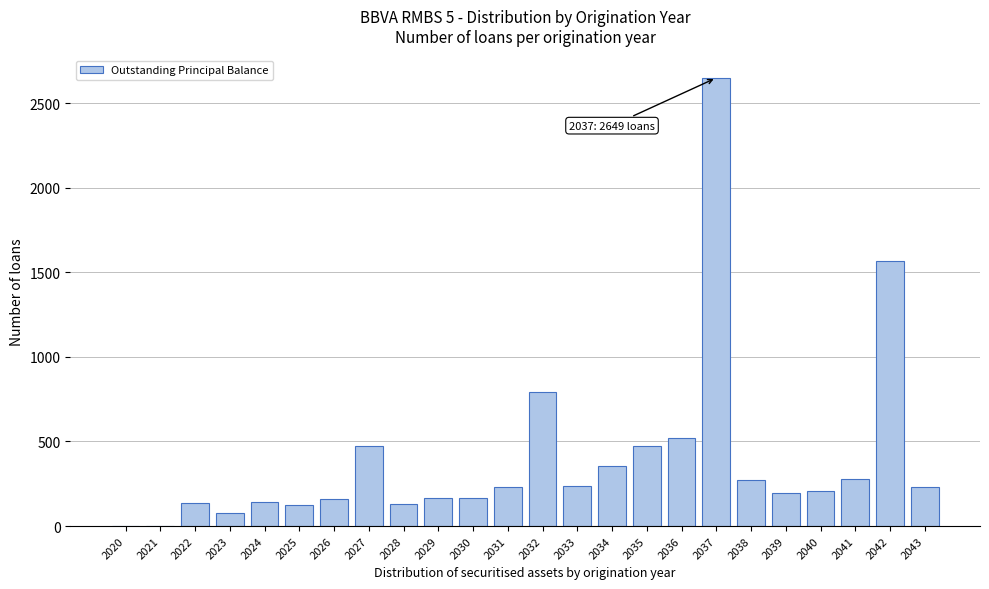

Is it true that the value at 2037 is 2649?

True